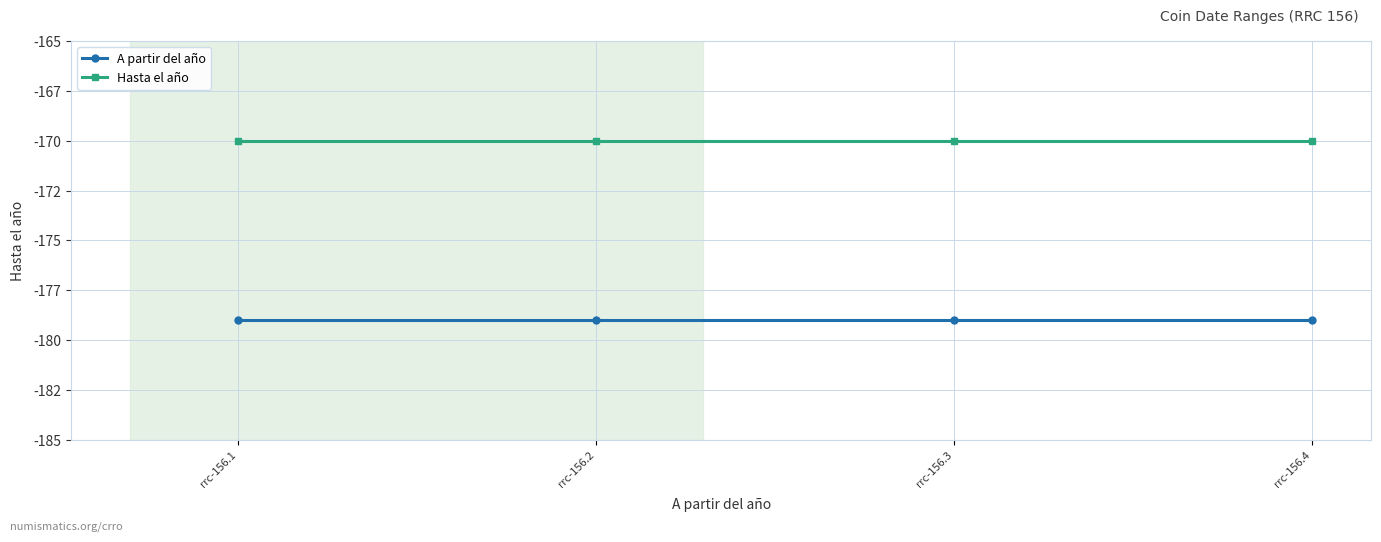

List the series in order of their peak value, highest first.

Hasta el año, A partir del año